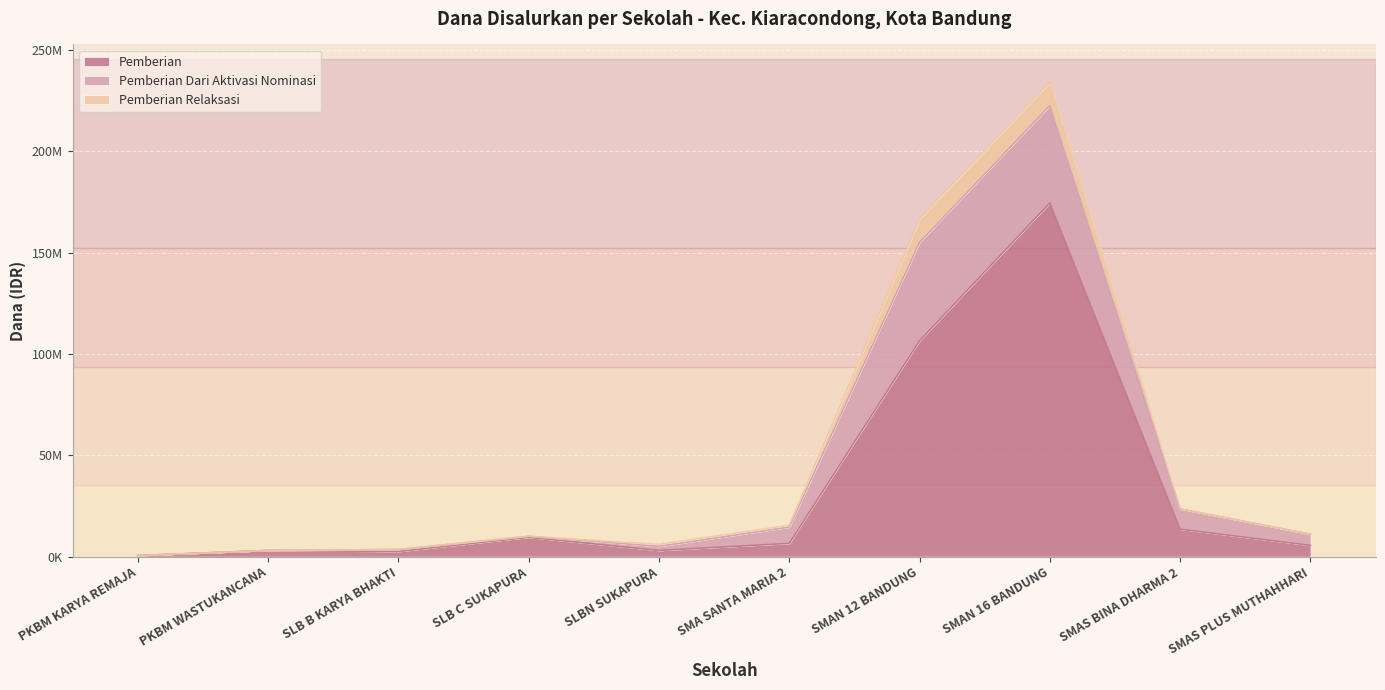

List the series in order of their peak value, lowest first.

Pemberian Relaksasi, Pemberian Dari Aktivasi Nominasi, Pemberian